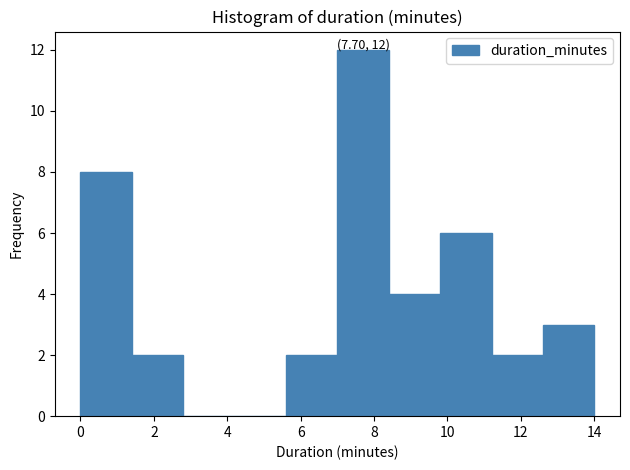

Which range on the x-axis has the tallest bar?

7.0 to 8.4